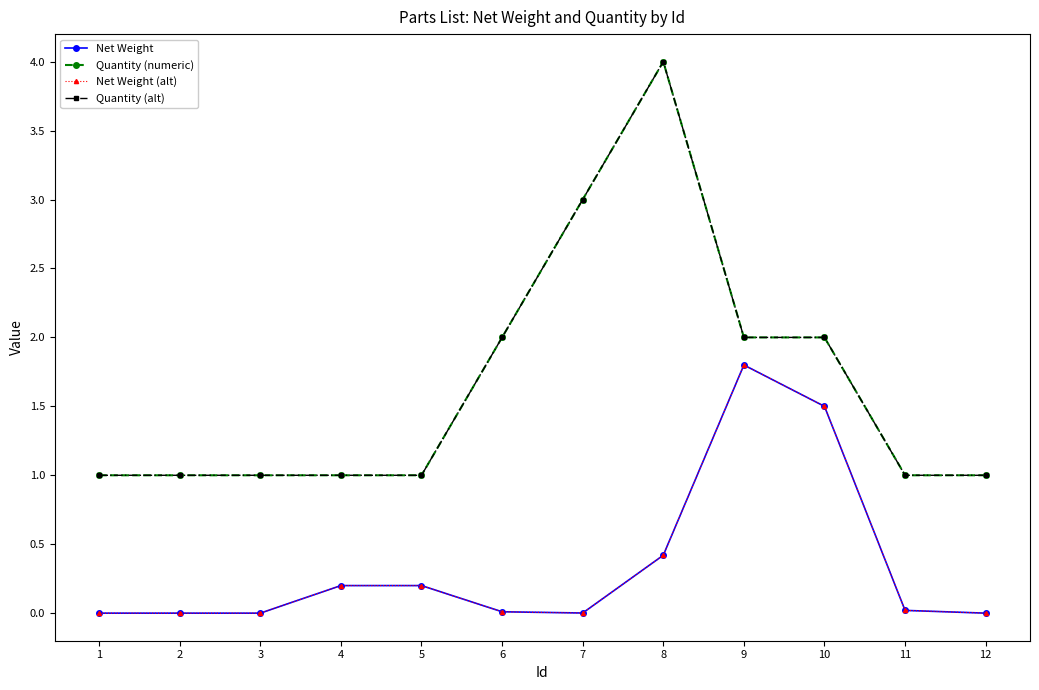

Does the chart display data point markers on the line(s)?

Yes